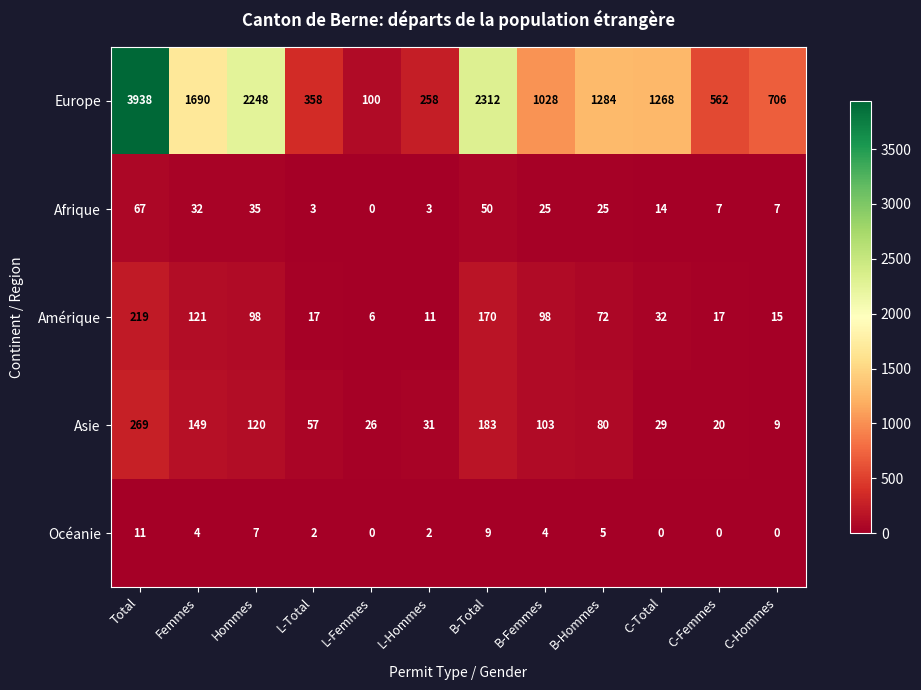

What is the average value of the Europe series?

1313